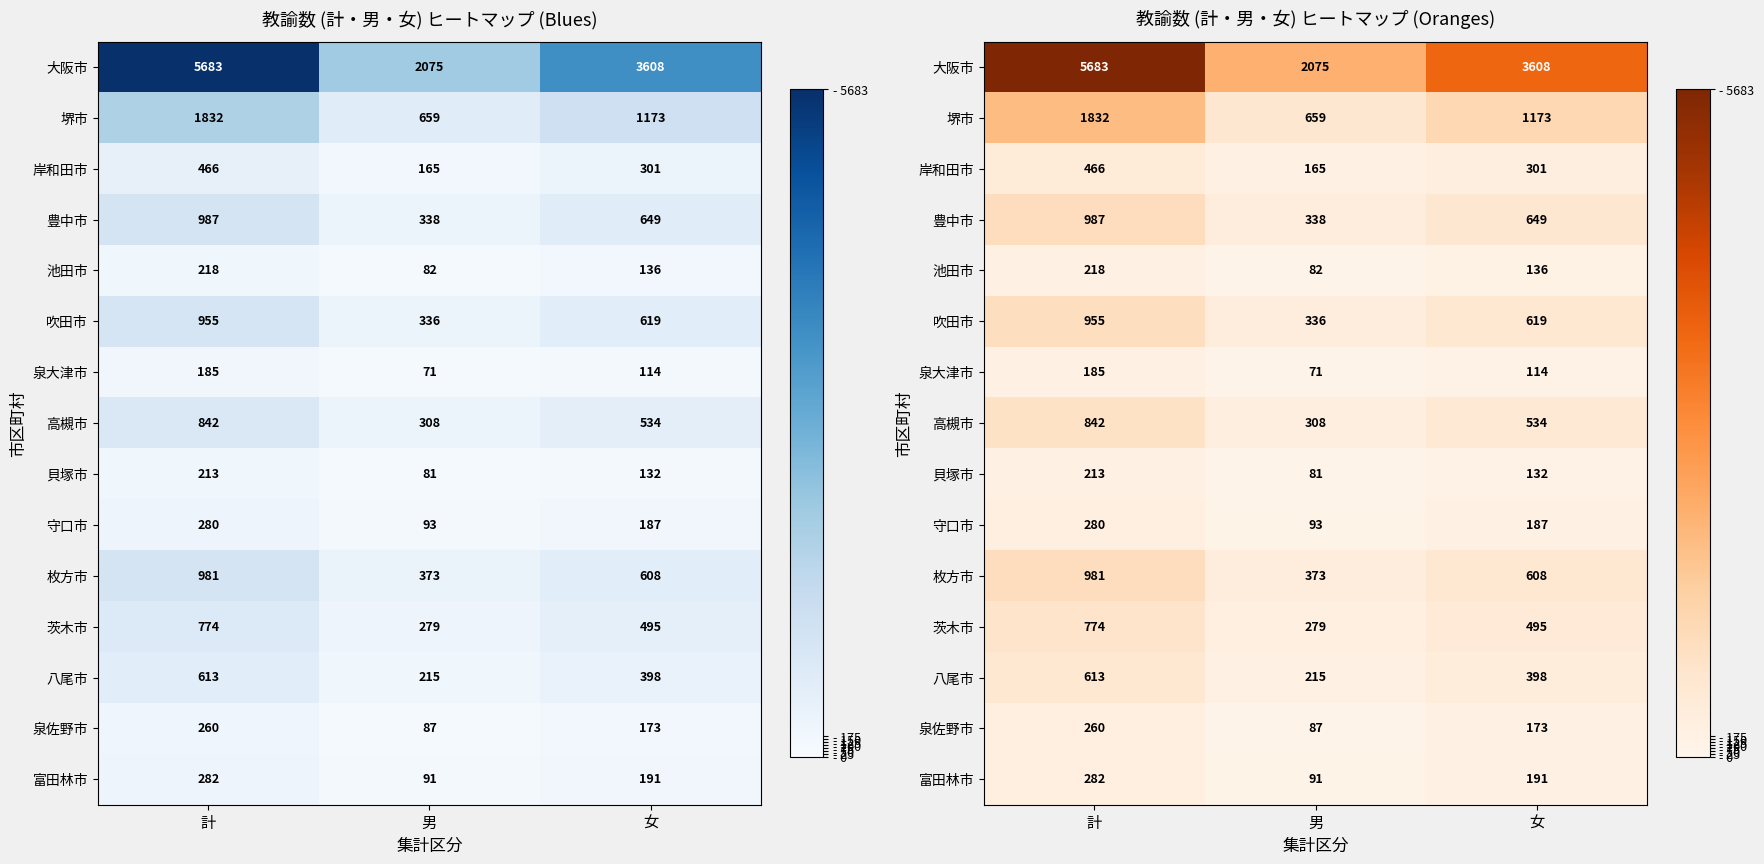

Rank the series at 女 from highest to lowest value.

大阪市, 堺市, 豊中市, 吹田市, 枚方市, 高槻市, 茨木市, 八尾市, 岸和田市, 富田林市, 守口市, 泉佐野市, 池田市, 貝塚市, 泉大津市